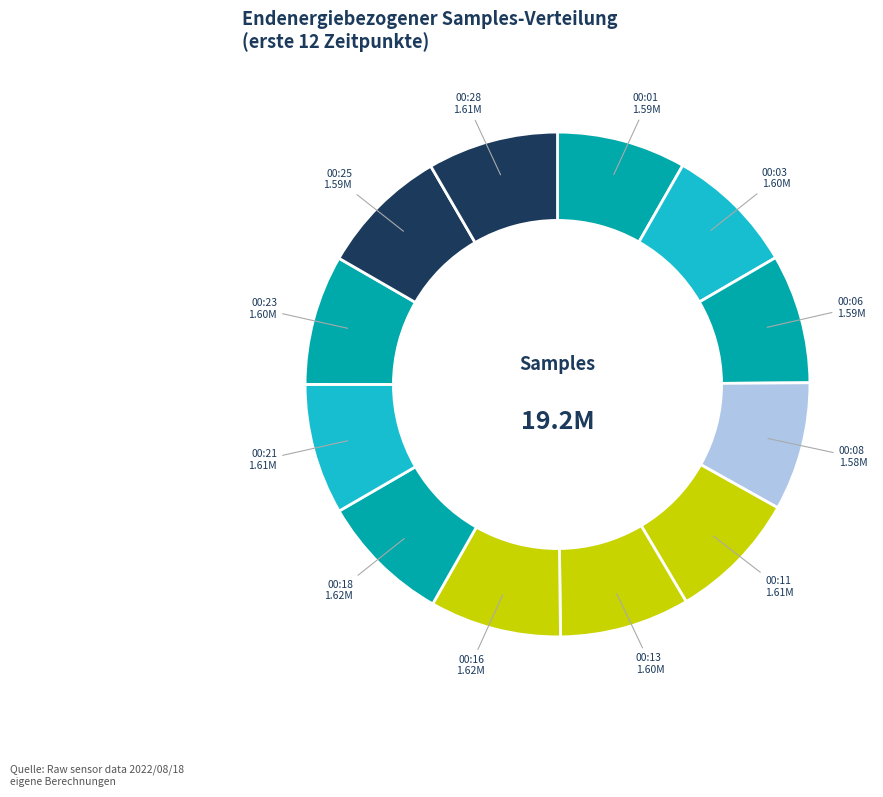

Is the sum of 00:21 and 00:11 greater than half?

No